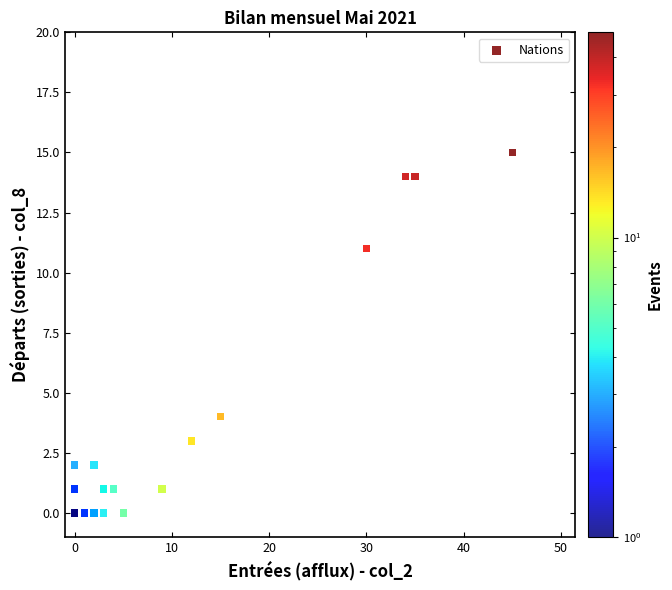

What Y value in the scatter plot is closest to 7?

4